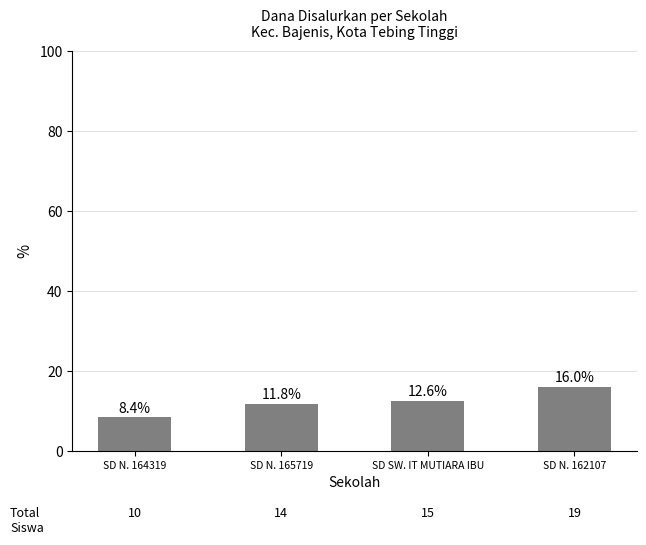

Which has a higher value, SD N. 162107 or SD N. 165719?

SD N. 162107